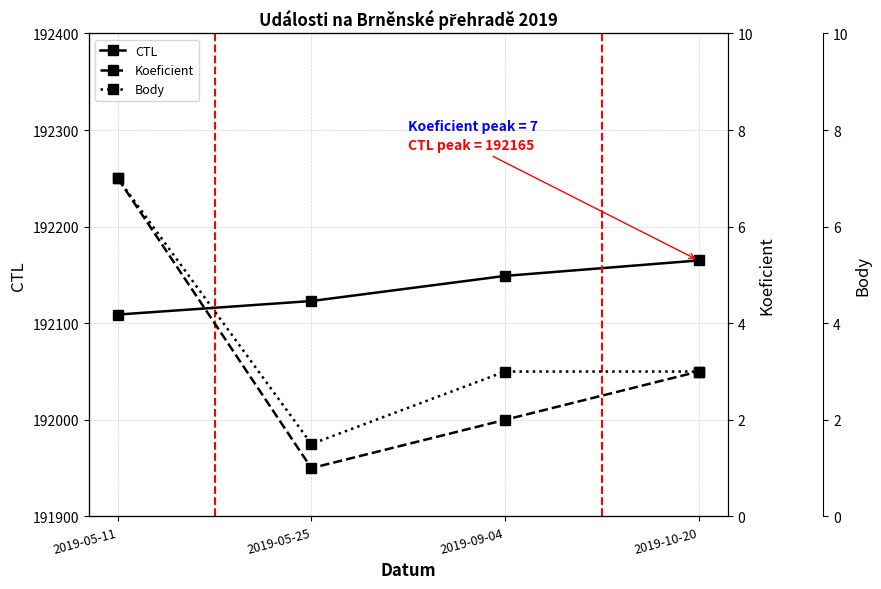

What is the value of the Body point at the 3rd from the left?

3.0